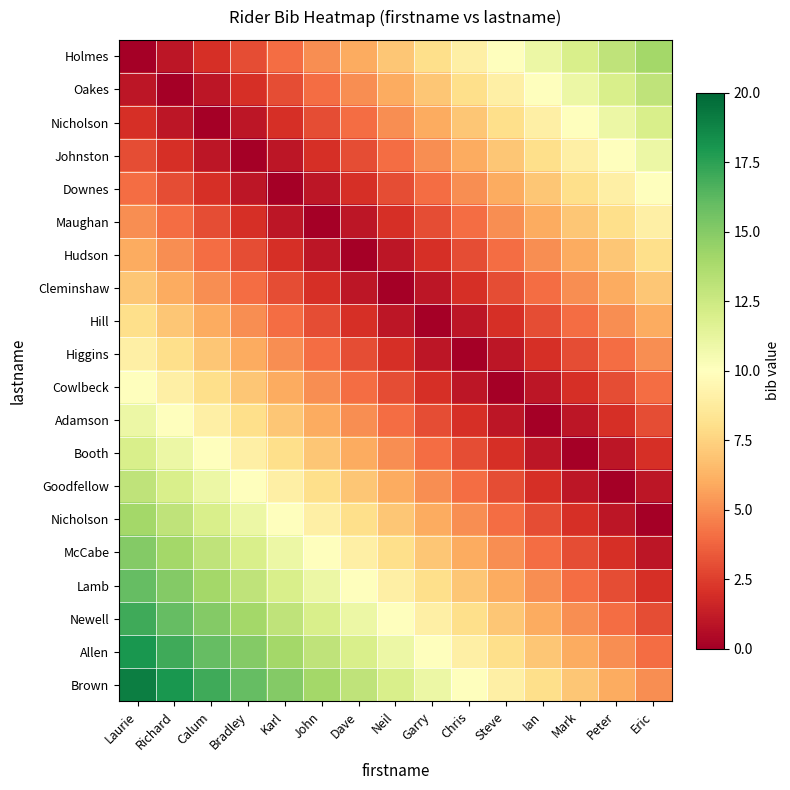

At which category is the sum across all series the highest?

Laurie